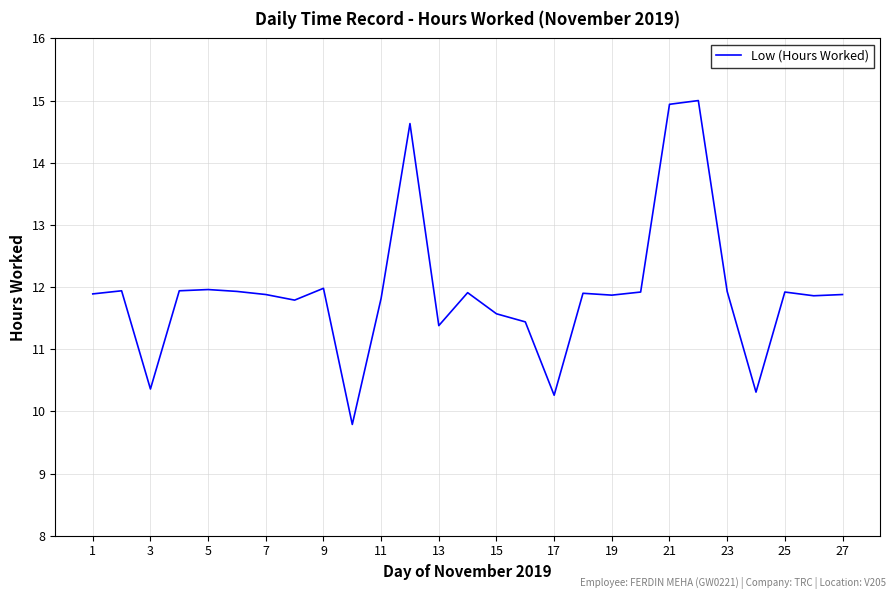

What is the minimum value shown in the chart?

9.8